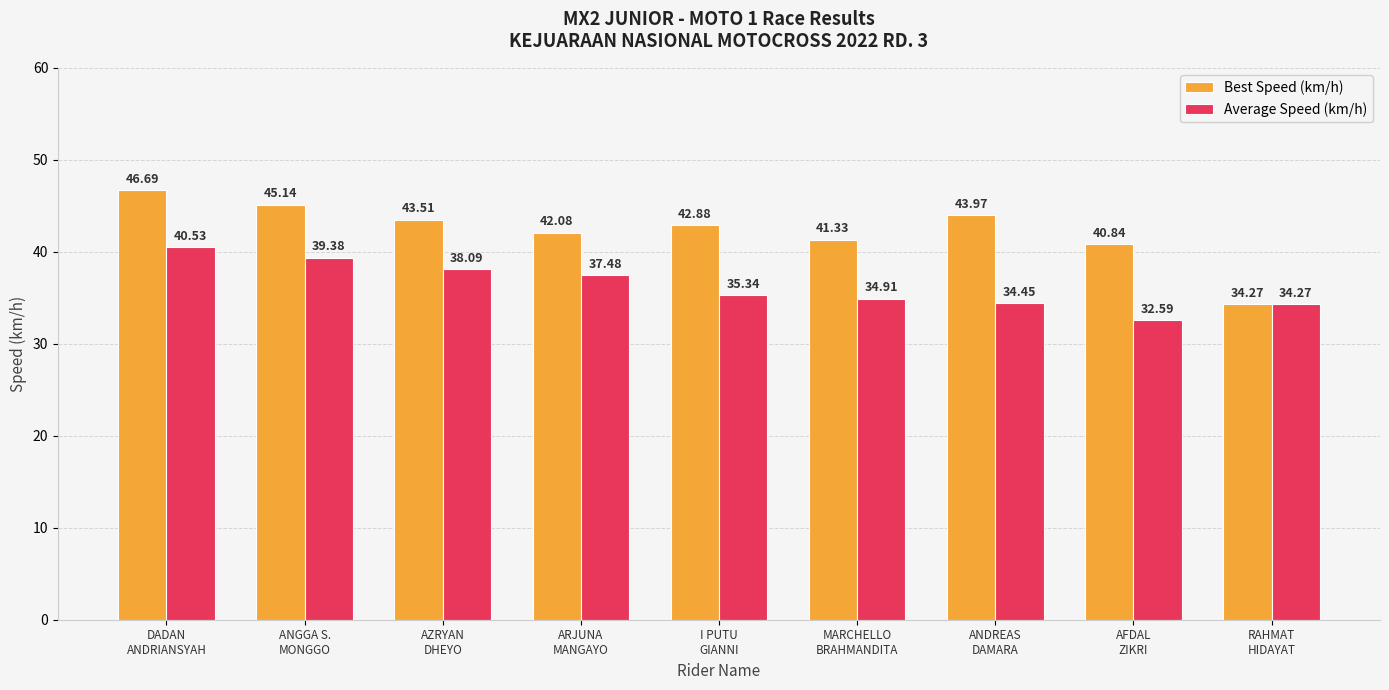

What is the total value across all series at ANGGA S.
MONGGO?

84.5